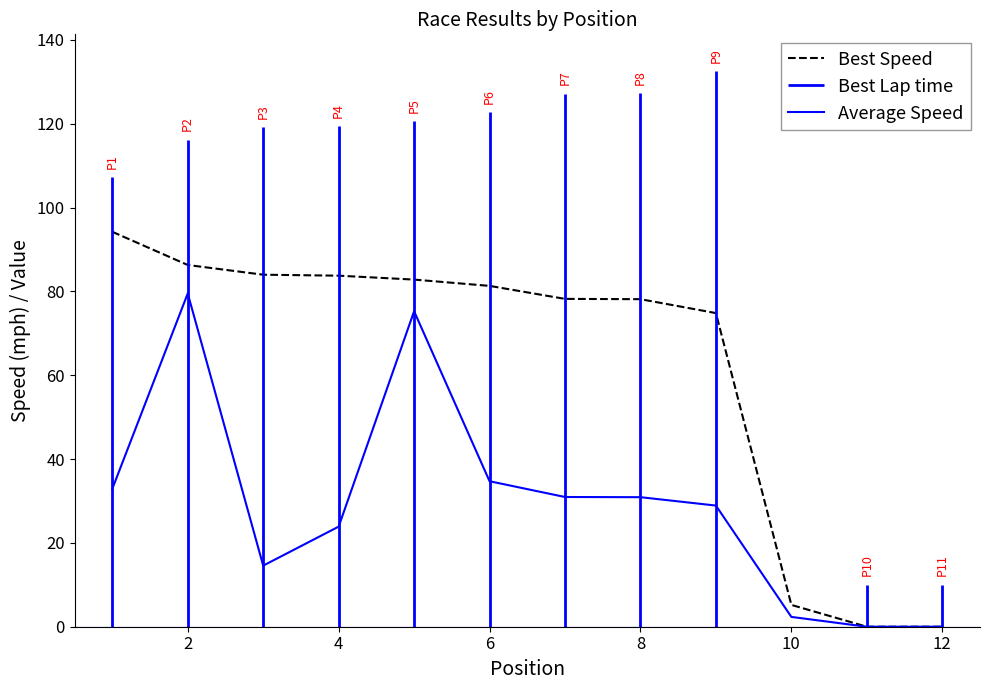

Is it true that Average Speed equals 23.9 at 4?

True